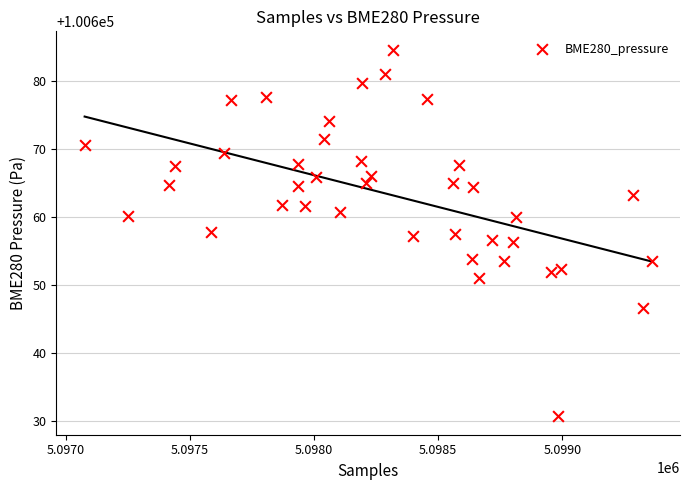

What is the range of Y values (max minus min)?

54.0